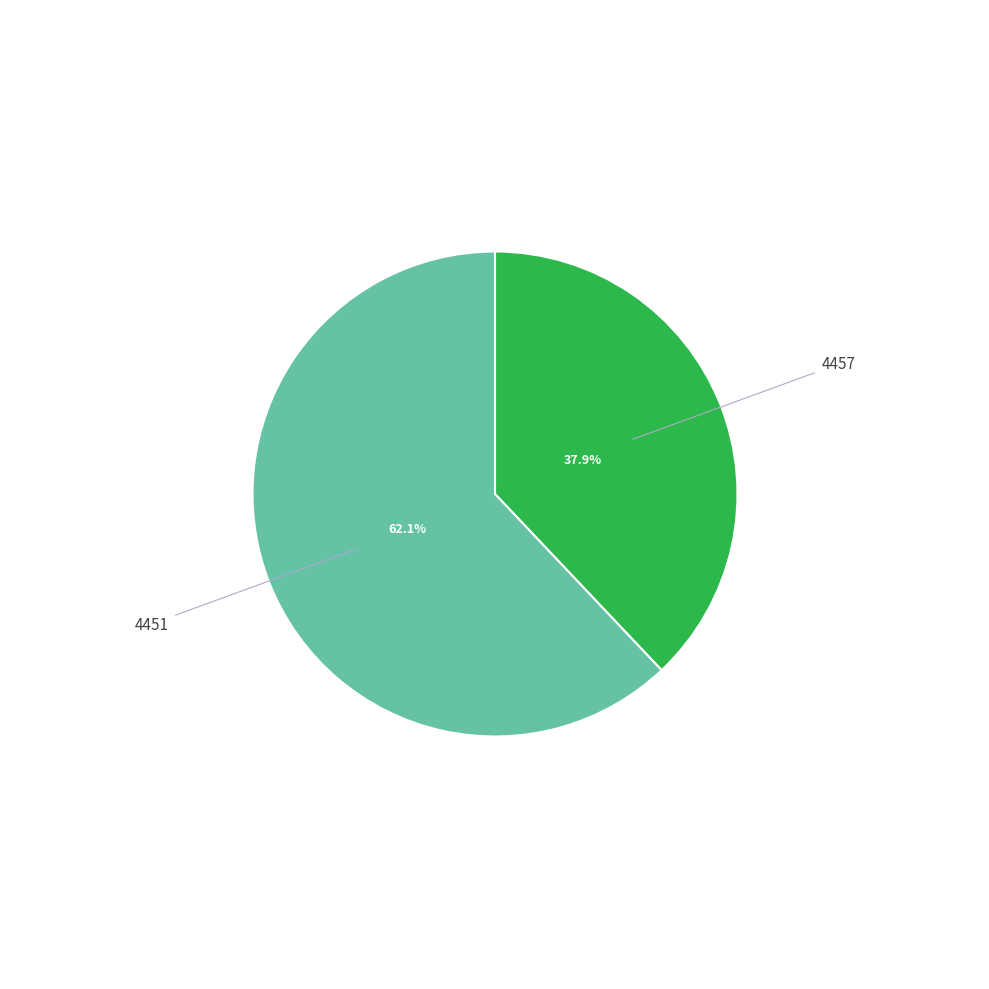

What is the smallest slice in the pie chart?

4457